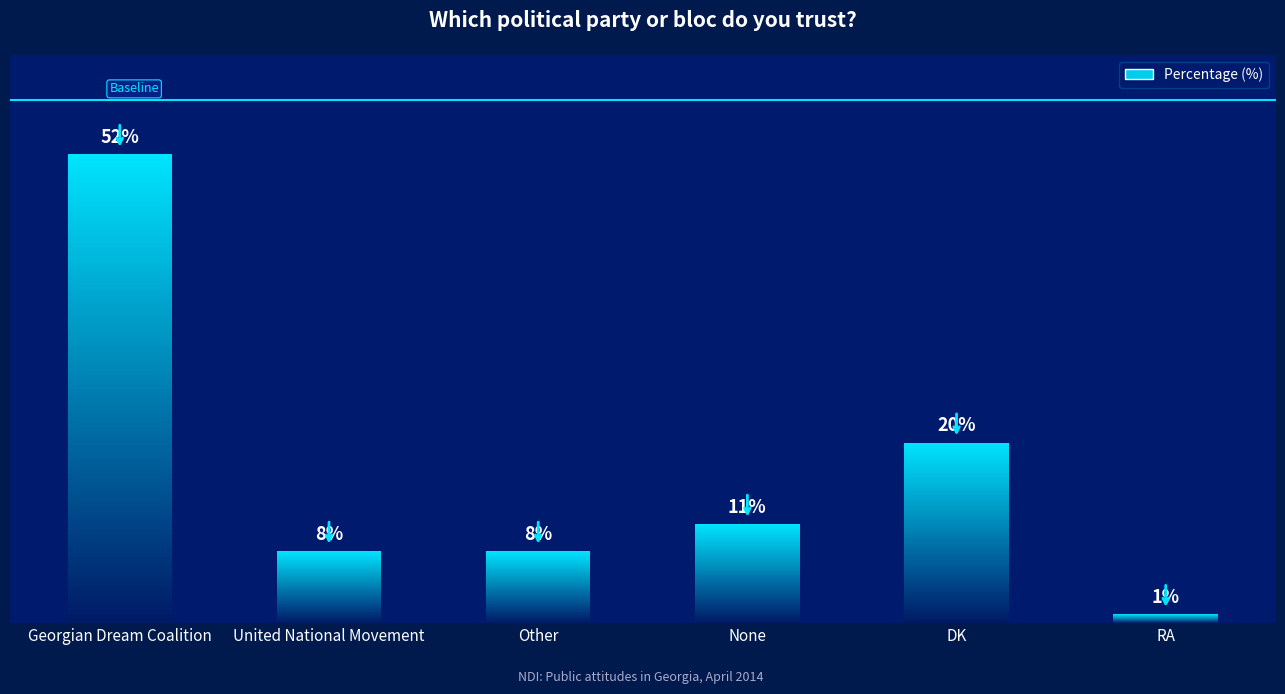

Which label corresponds to the smallest value in the chart?

RA